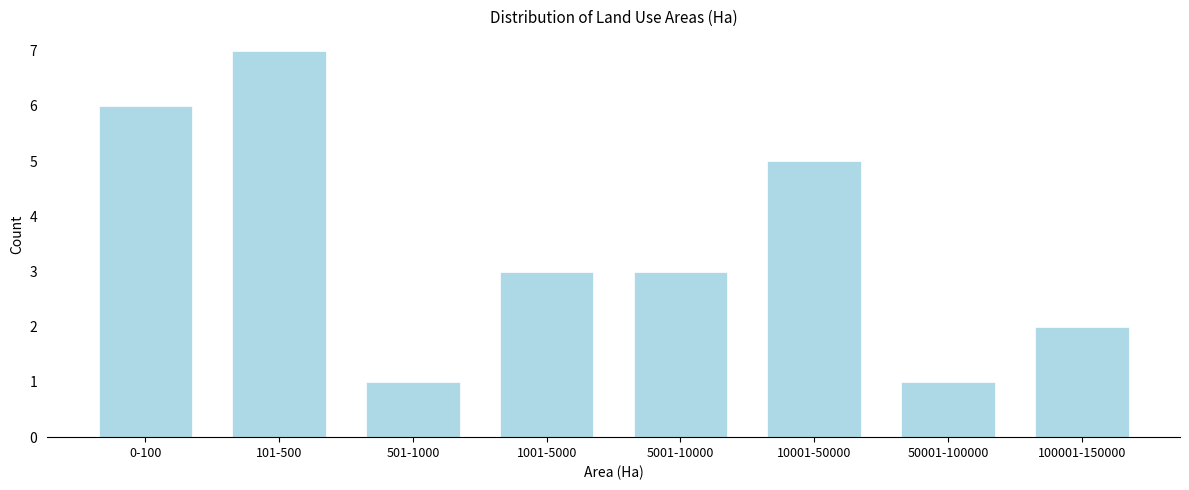

Reading left to right, transcribe all the data shown in this chart.

0-100=6	101-500=7	501-1000=1	1001-5000=3	5001-10000=3	10001-50000=5	50001-100000=1	100001-150000=2